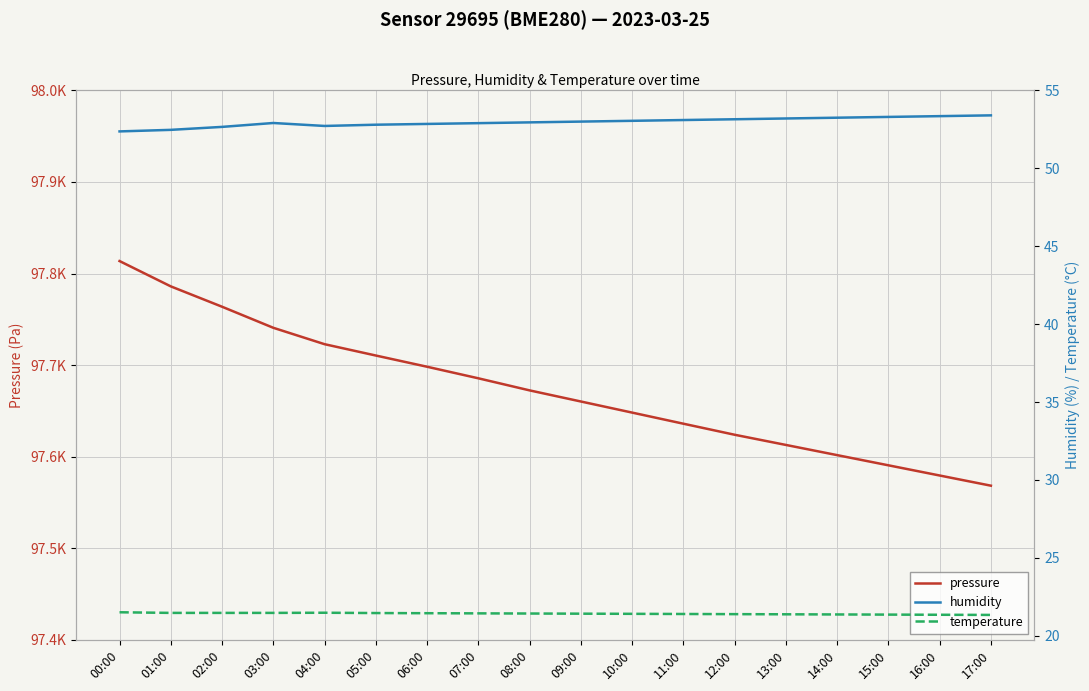

Which series has the largest total across all categories?

pressure